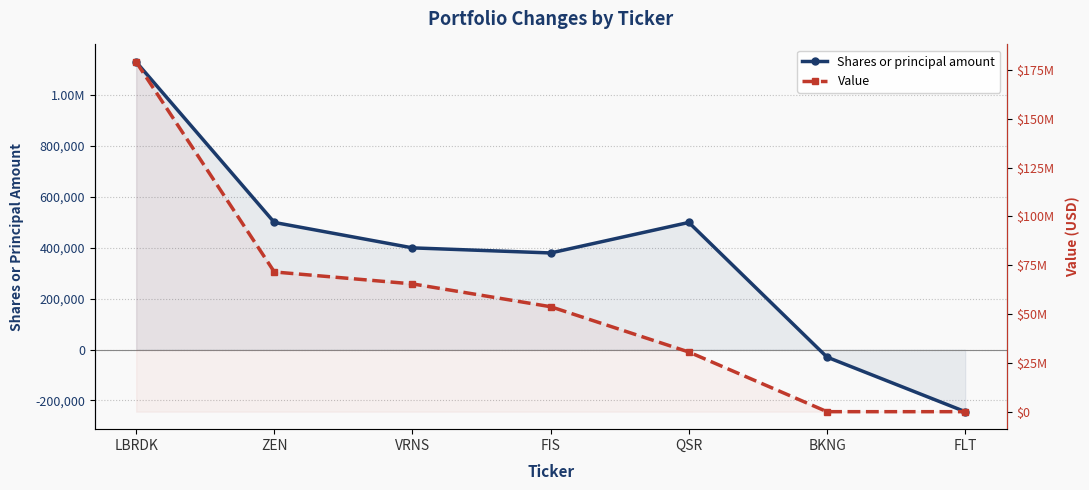

What position from the right is FIS?

4